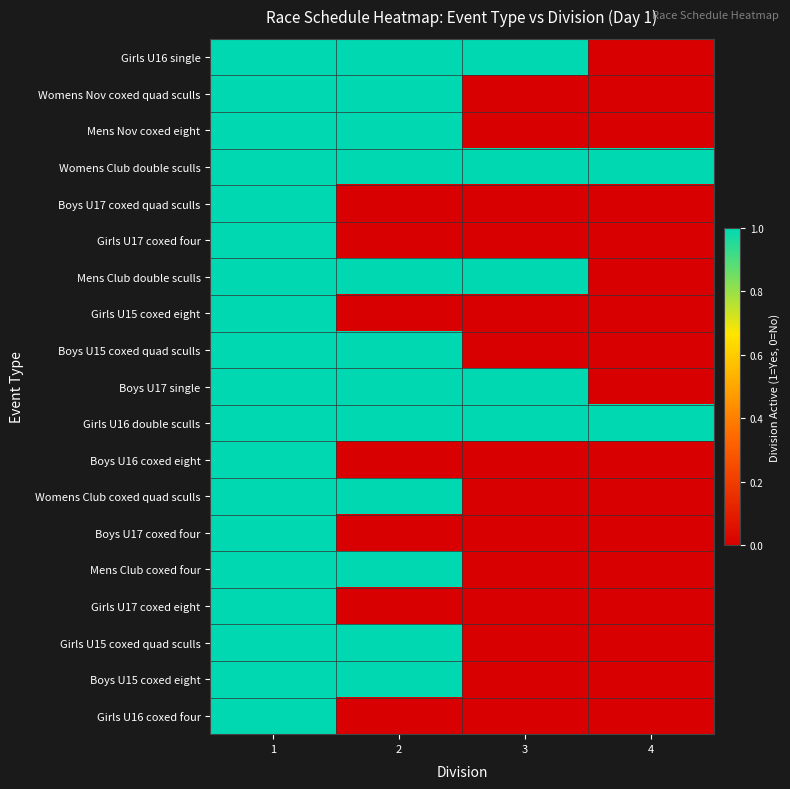

Between 1 and 2, which series saw the biggest shift?

Boys U17 coxed quad sculls